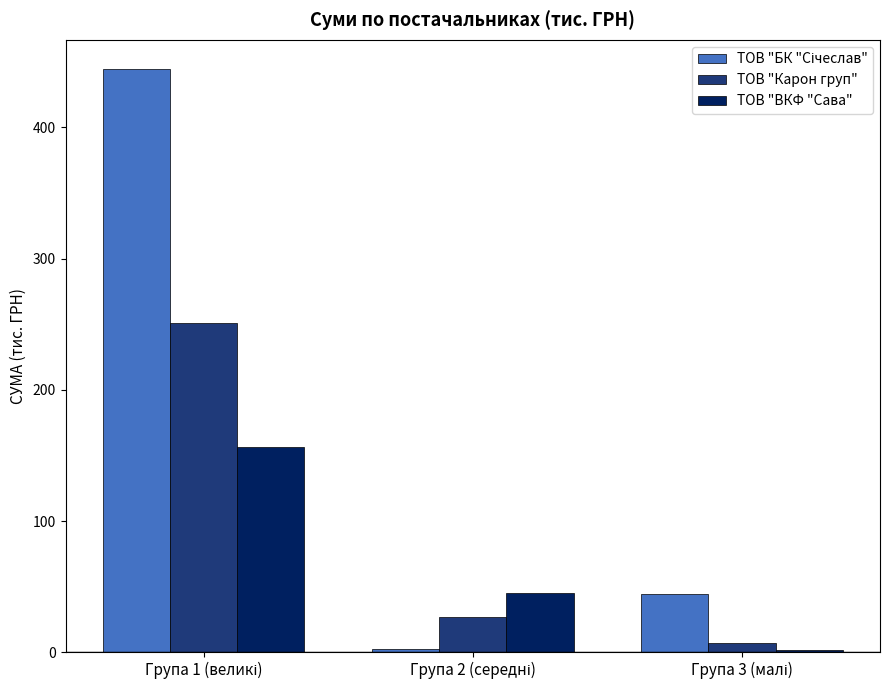

What is the sum of all ТОВ "Карон груп" values?

284.7